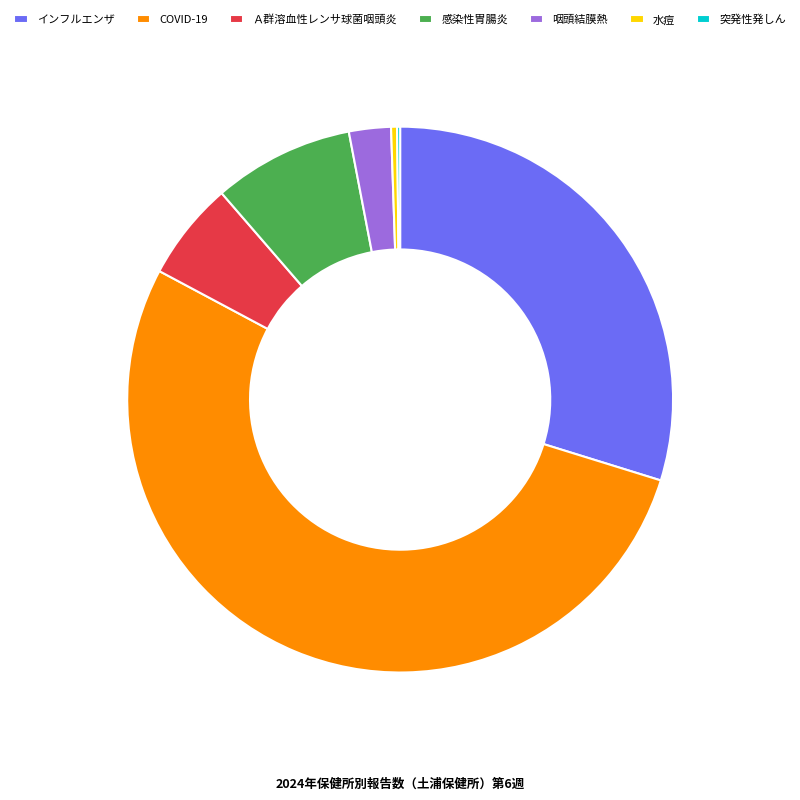

Is the sum of 感染性胃腸炎 and 咽頭結膜熱 greater than half?

No